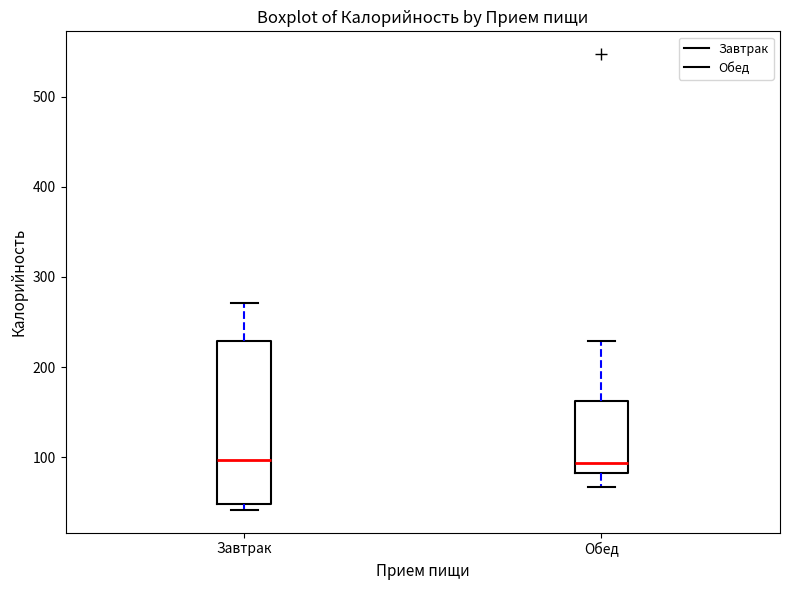

Reading left to right, read every box against the y-axis: the position of its median line, the range the box covers, and the ends of its whiskers. The values are not printed on the chart, so give them approximately, as read against the axis.

Завтрак: median 100, box 50 to 230, whiskers 40 to 270
Обед: median 90, box 80 to 160, whiskers 70 to 230